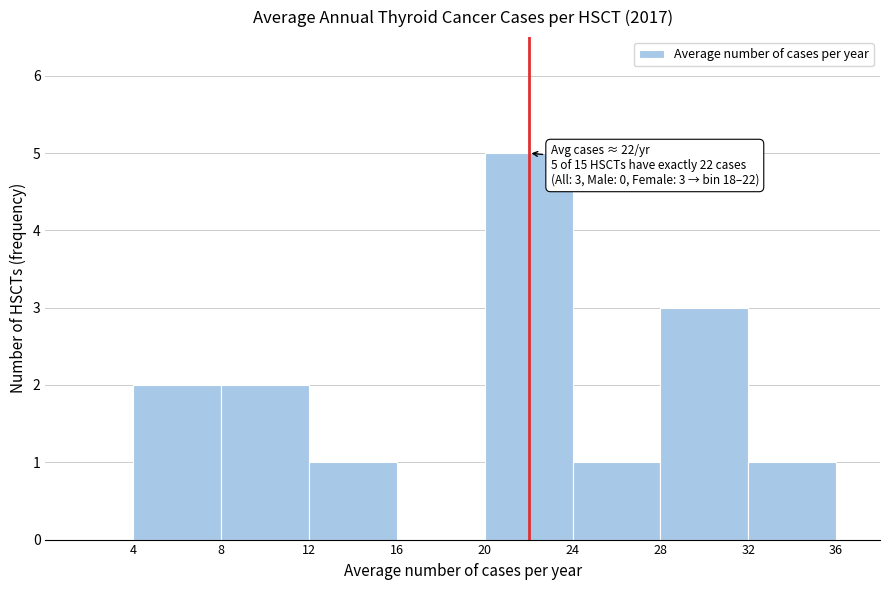

Which range on the x-axis has the tallest bar?

20 to 24